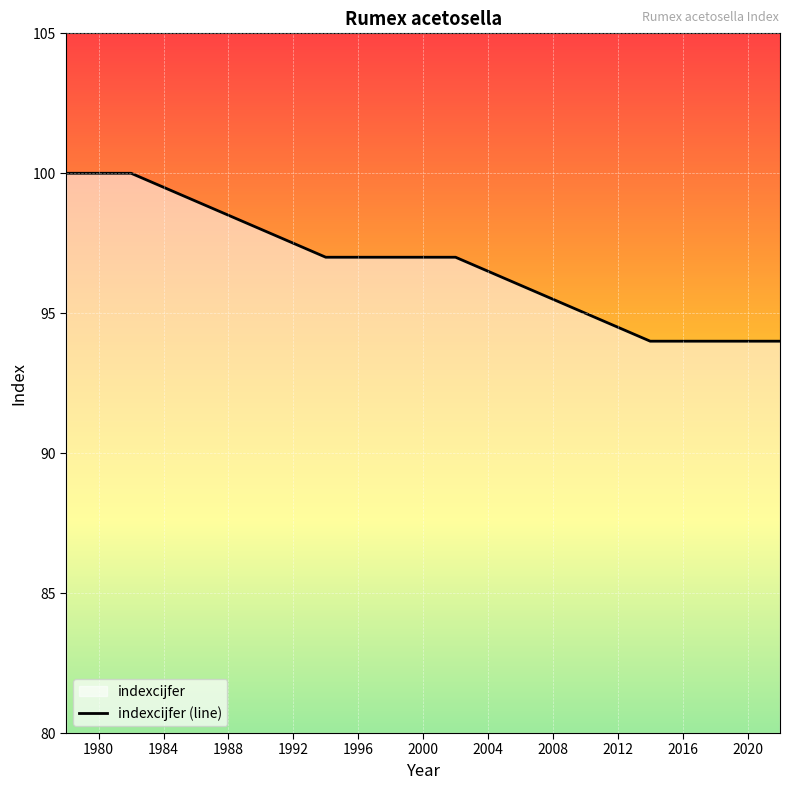

How many distinct data groups are displayed?

1